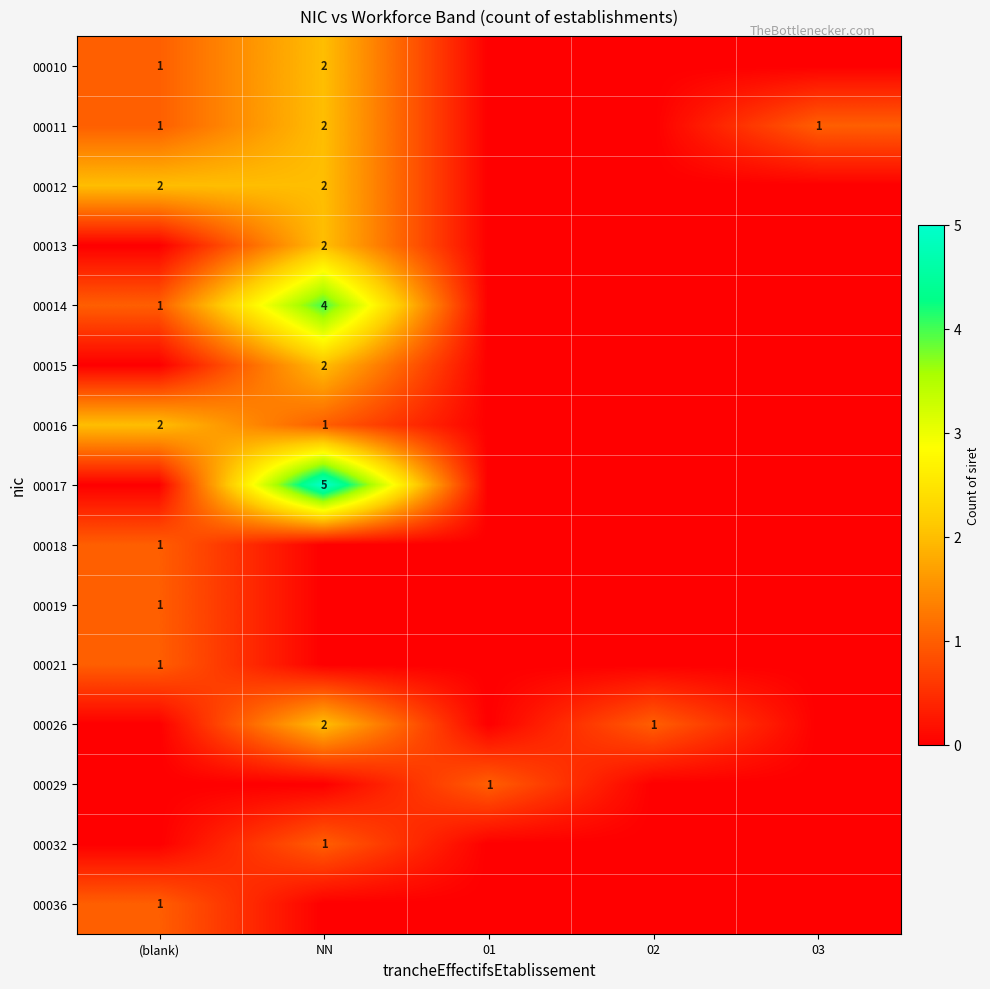

Is the value of 00014 at (blank) greater than the value of 00015 at NN?

No